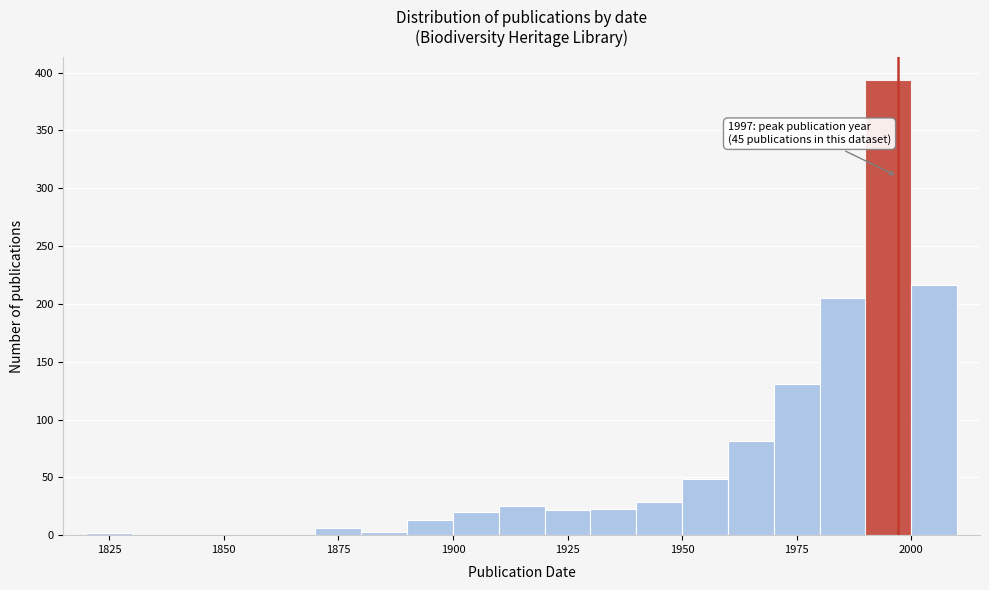

Around what value on the x-axis is the tallest bar? Give the approximate position of its centre, as read against the axis.

1995